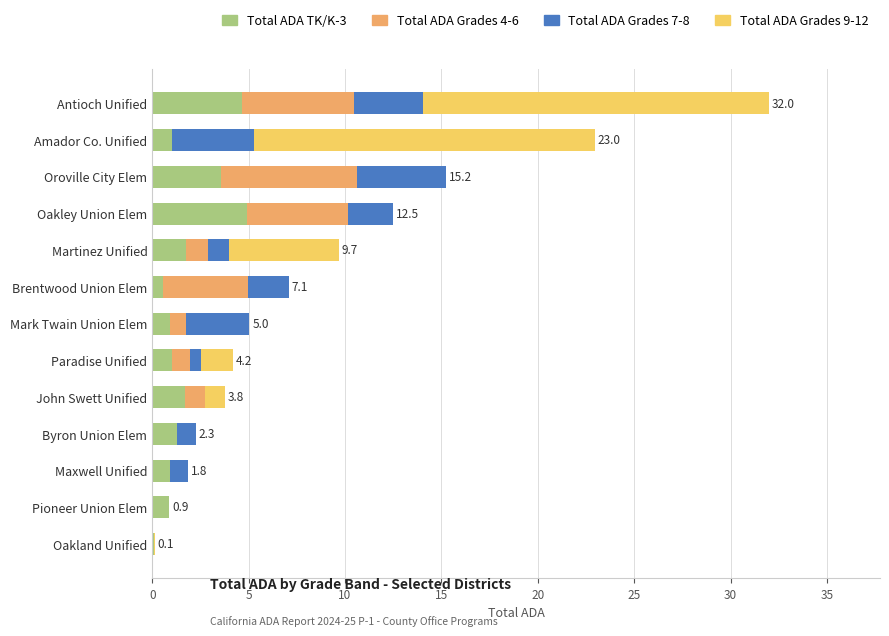

At which category is the sum across all series the highest?

Antioch Unified